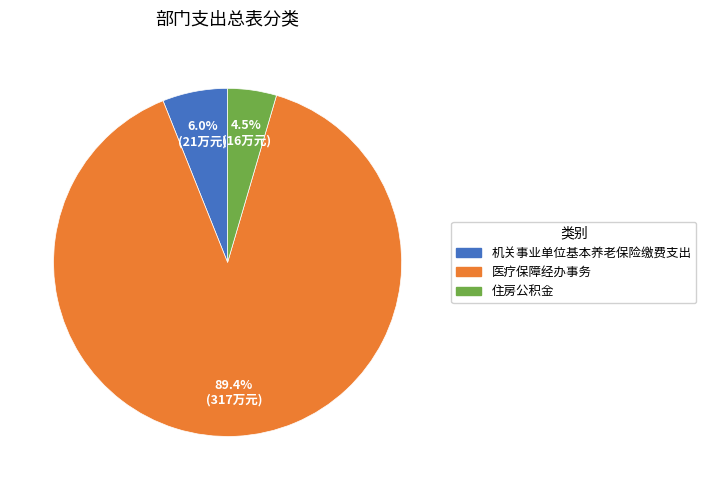

Approximately how many times larger is the value at 住房公积金 compared to 医疗保障经办事务?

0.1